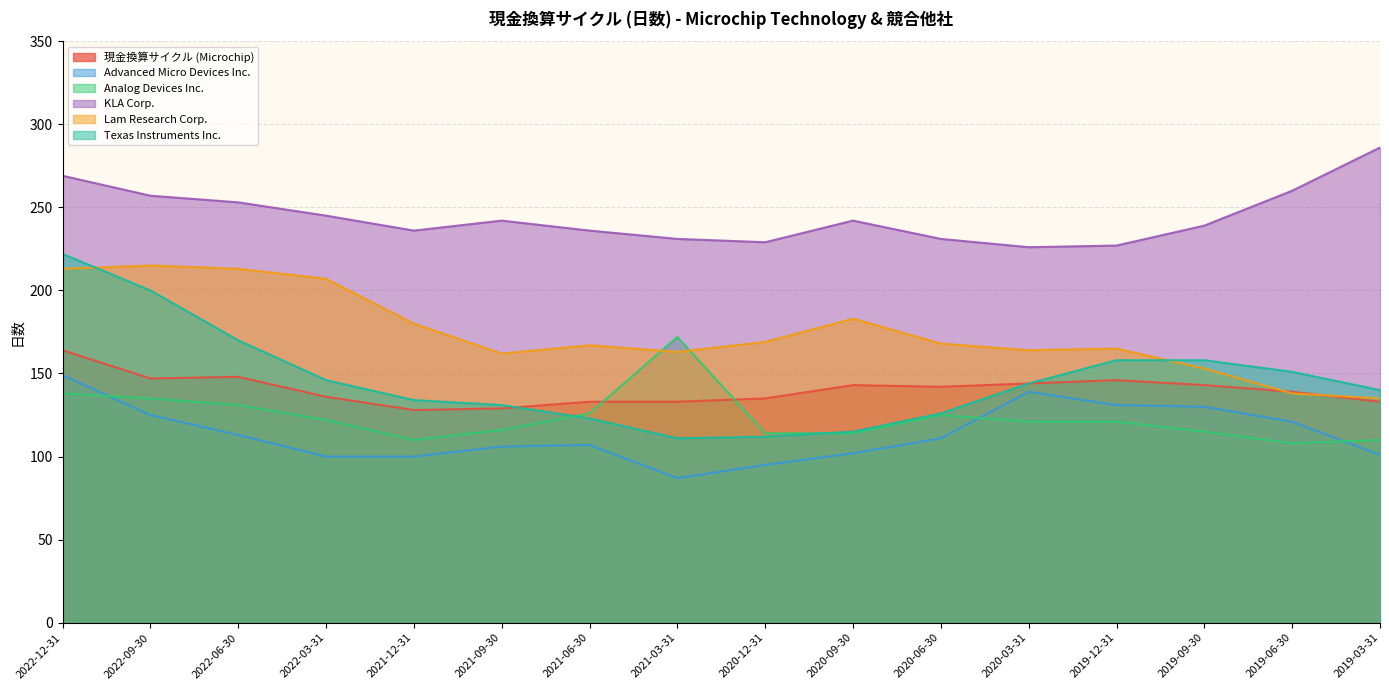

Which series has the widest spread of values?

Texas Instruments Inc.